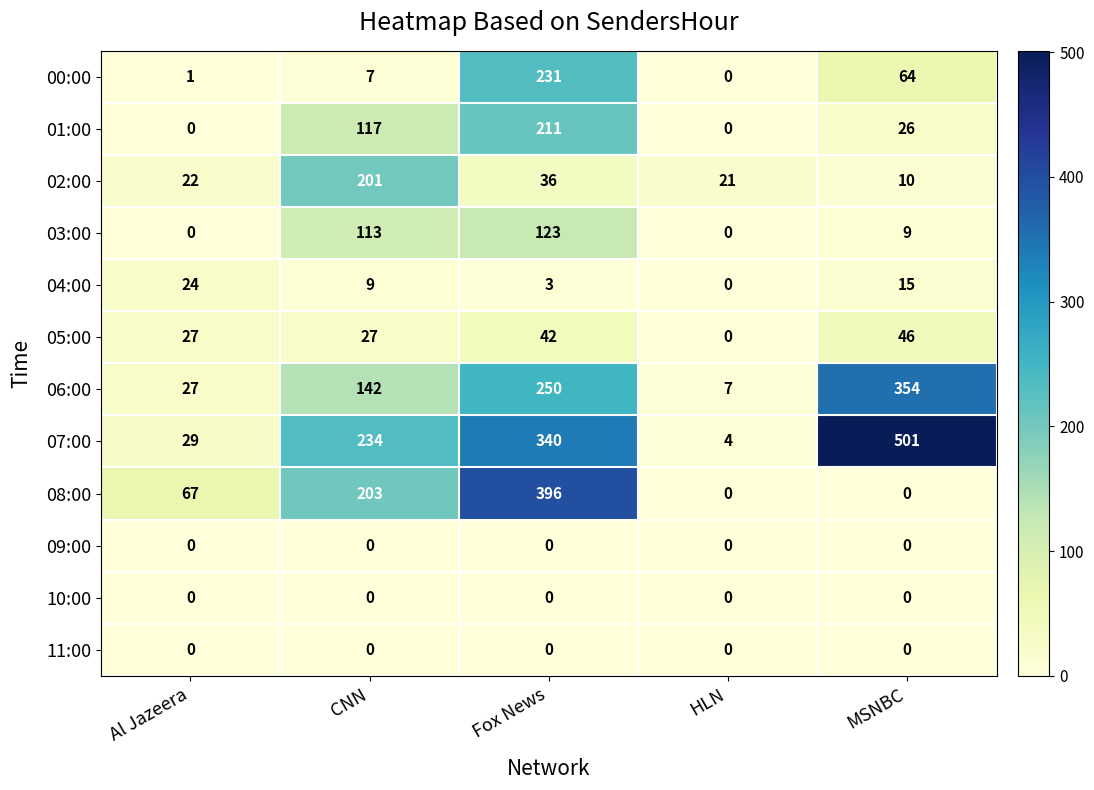

What is the total value across all series at Fox News?

1632